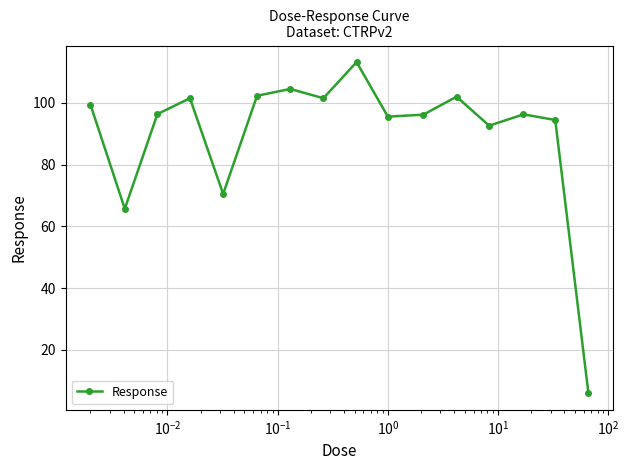

True or false: there are more than 1 points higher than both neighbors.

True